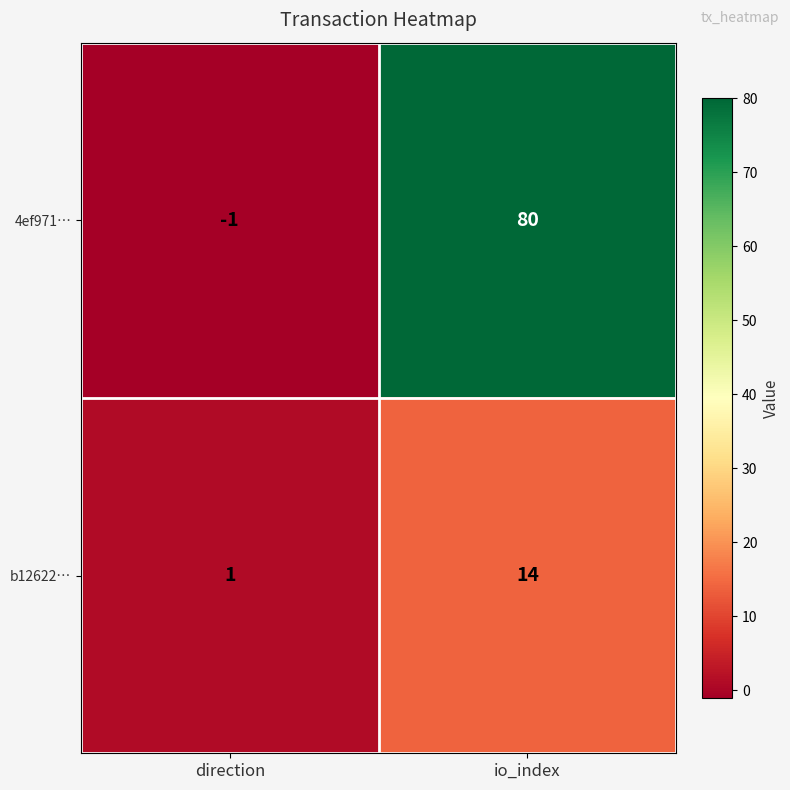

Which series has the widest spread of values?

4ef971…